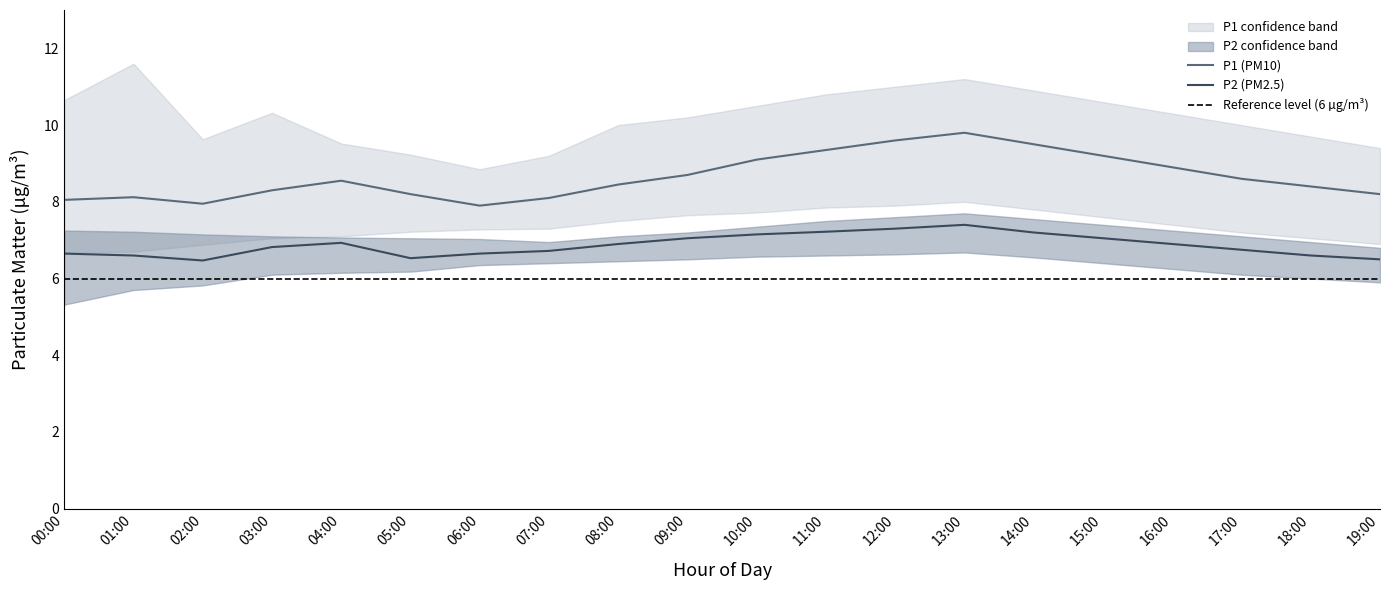

What is the maximum value shown in the chart?

11.6